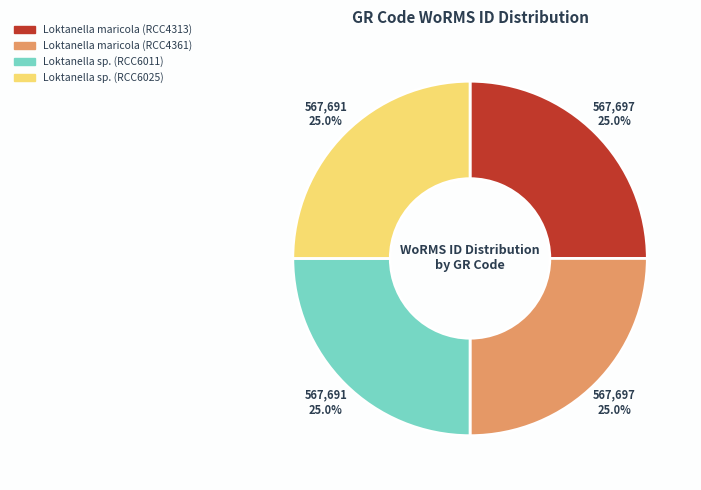

What is the ratio of the value at Loktanella maricola (RCC4361) to the value at Loktanella sp. (RCC6025)?

1.0